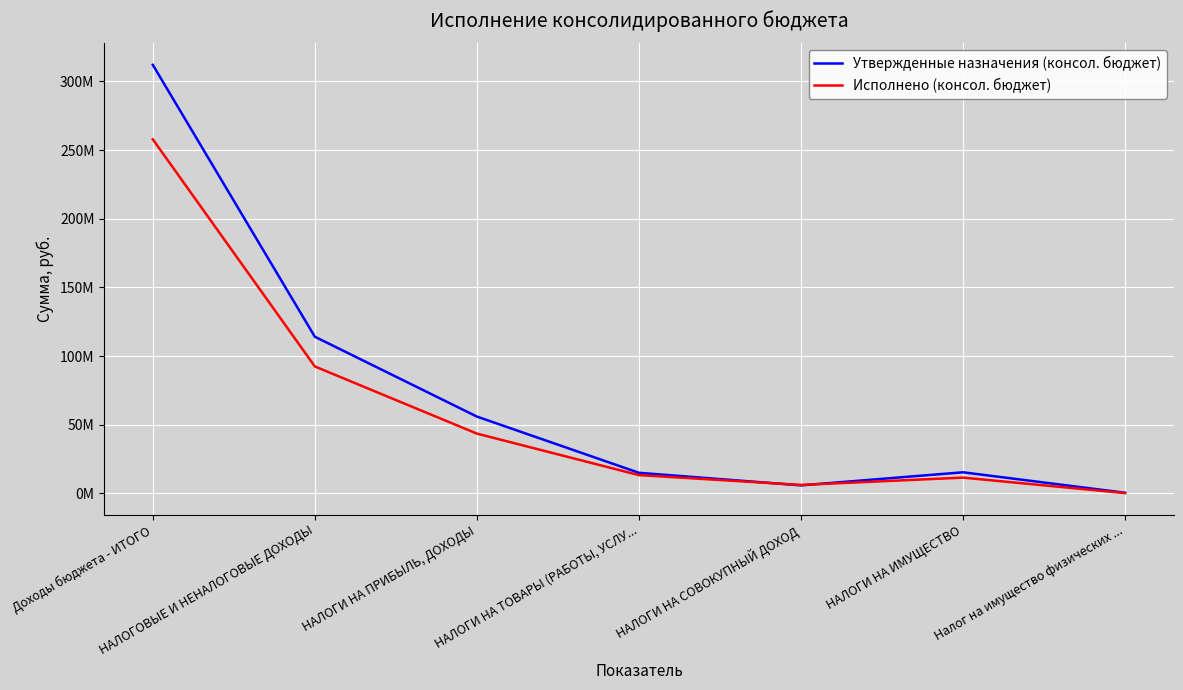

Reading left to right, transcribe all the data shown in this chart.

Утвержденные назначения (консол. бюджет): 311990877.1	114043551.0	55925600.0	14989920.0	5832578.0	15357122.0	456800.0
Исполнено (консол. бюджет): 257761153.0	92411510.4	43523294.2	13300747.2	6152819.4	11477891.2	195302.0